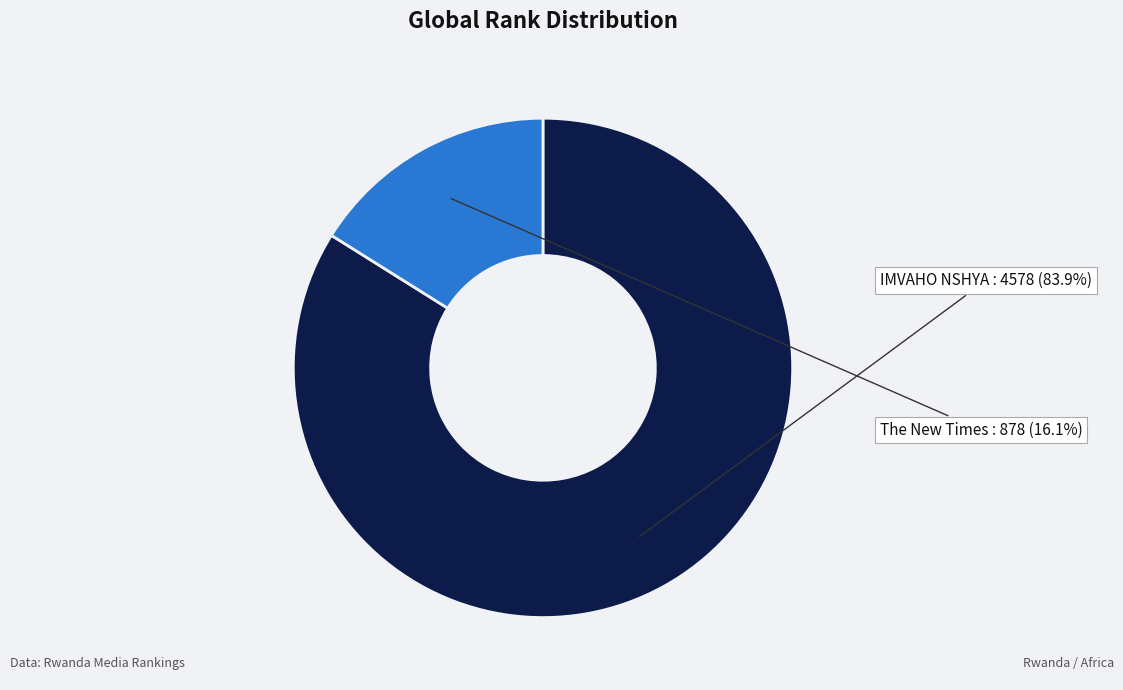

Do The New Times and IMVAHO NSHYA together represent more than half of the pie?

Yes